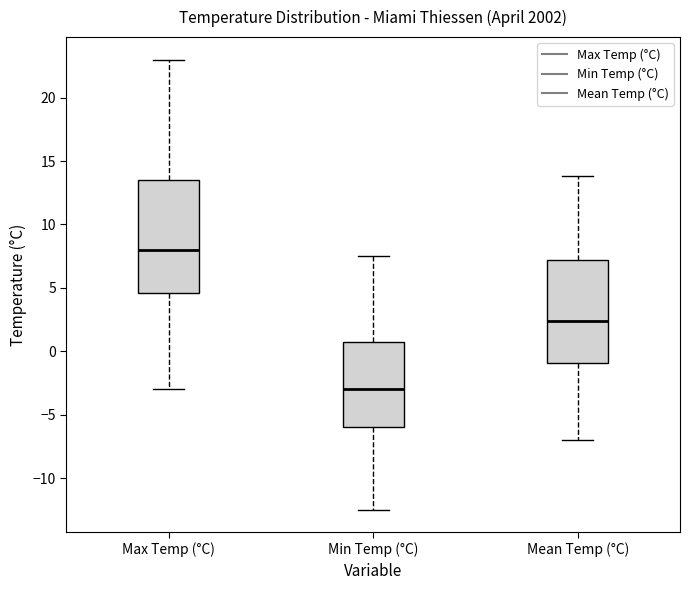

Where is the upper edge of the box for Min Temp (°C) on the y-axis? The values are not printed on the chart, so give them approximately, as read against the axis.

1.0